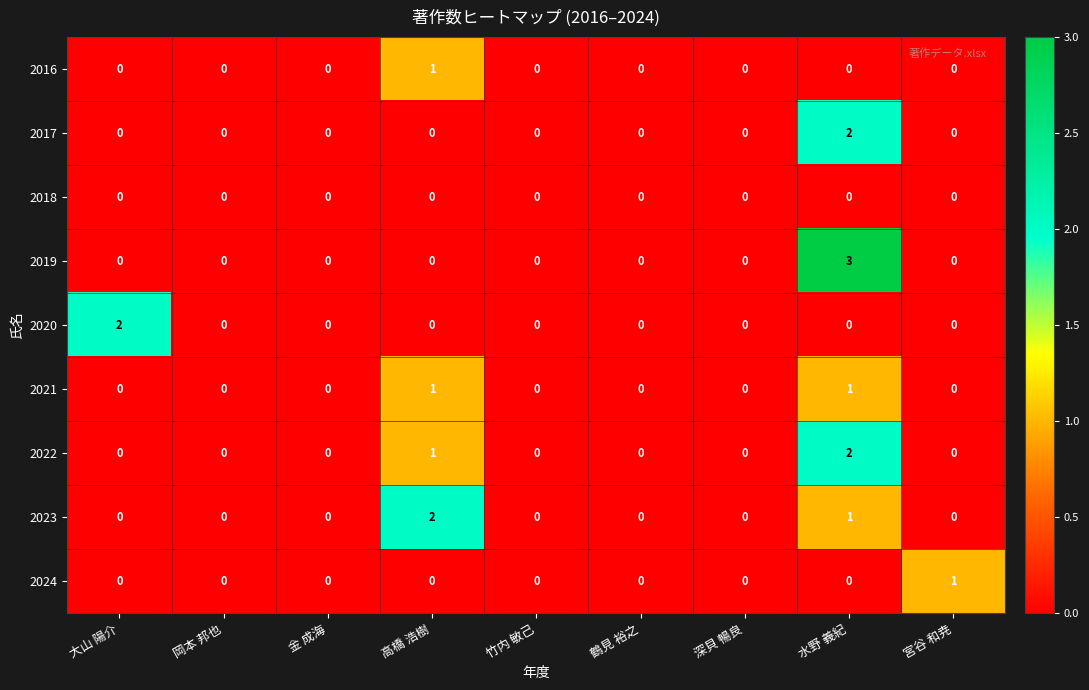

True or false: 2017 has a value of 3 at 水野 義紀.

False